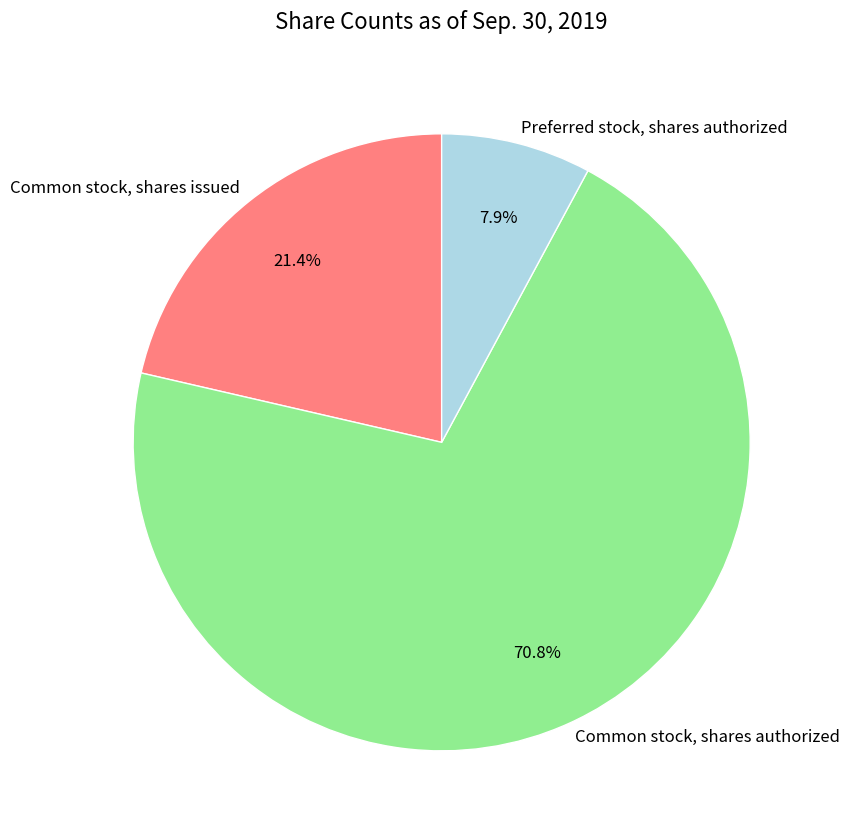

To the nearest percent, what is the difference between the Common stock, shares authorized and Common stock, shares issued slice percentages?

49%